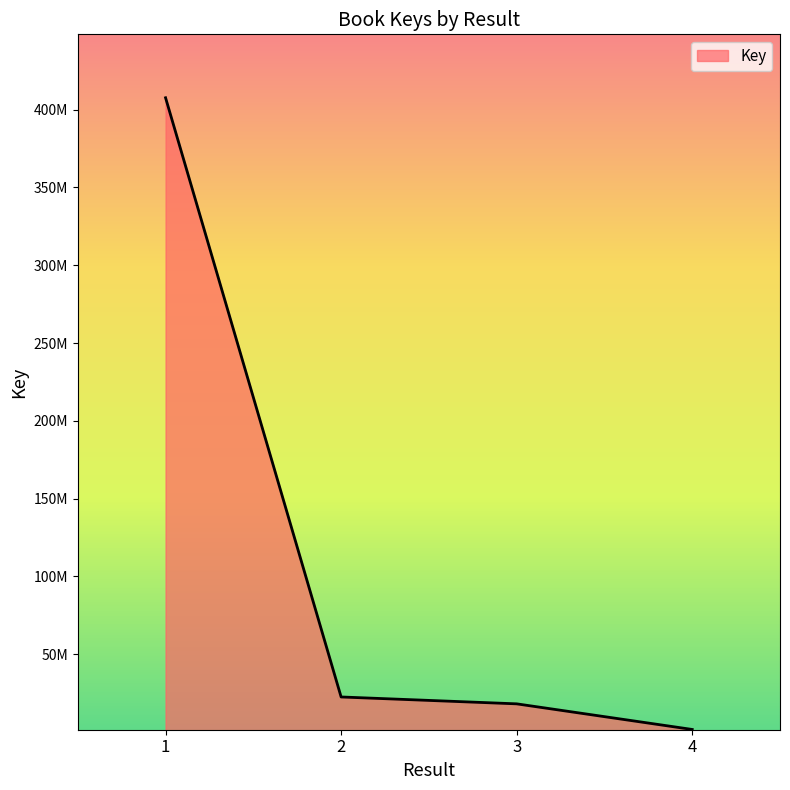

Is it true that the value at 1 is 407602510?

True